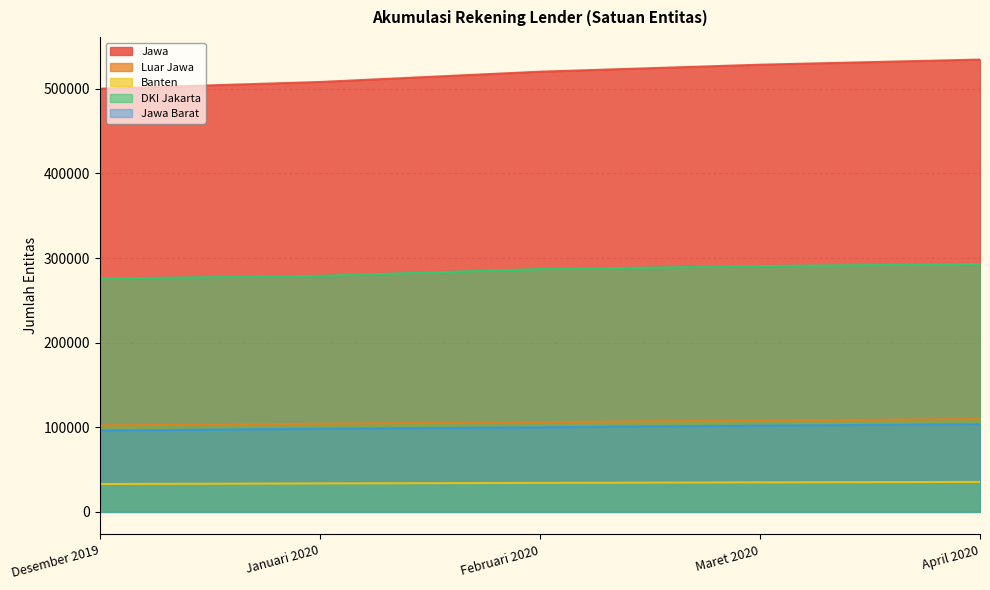

Is it true that Banten equals 34909 at Maret 2020?

True